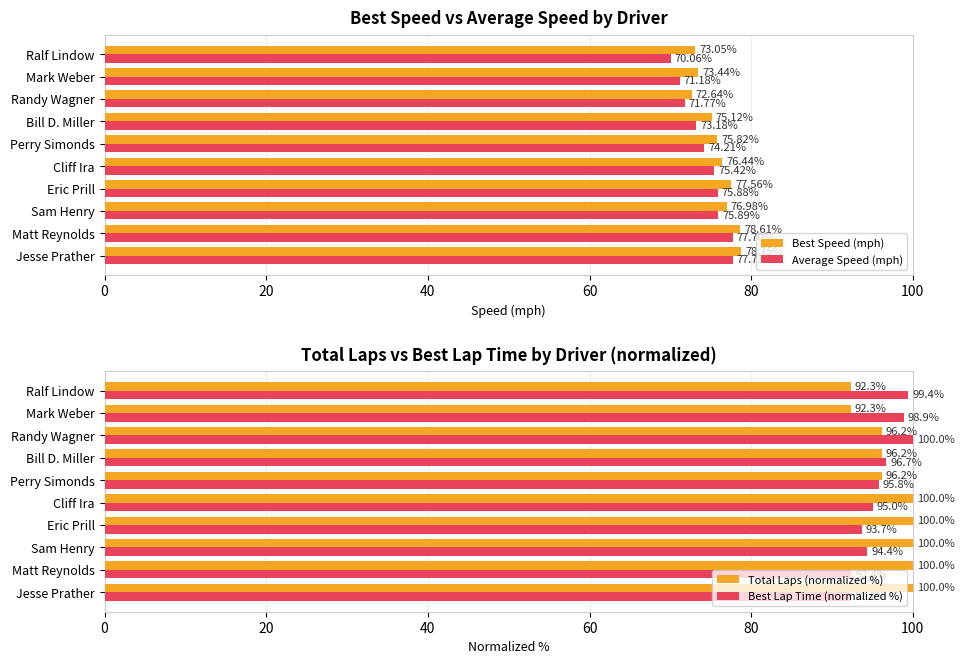

How many groups of bars are there?

10